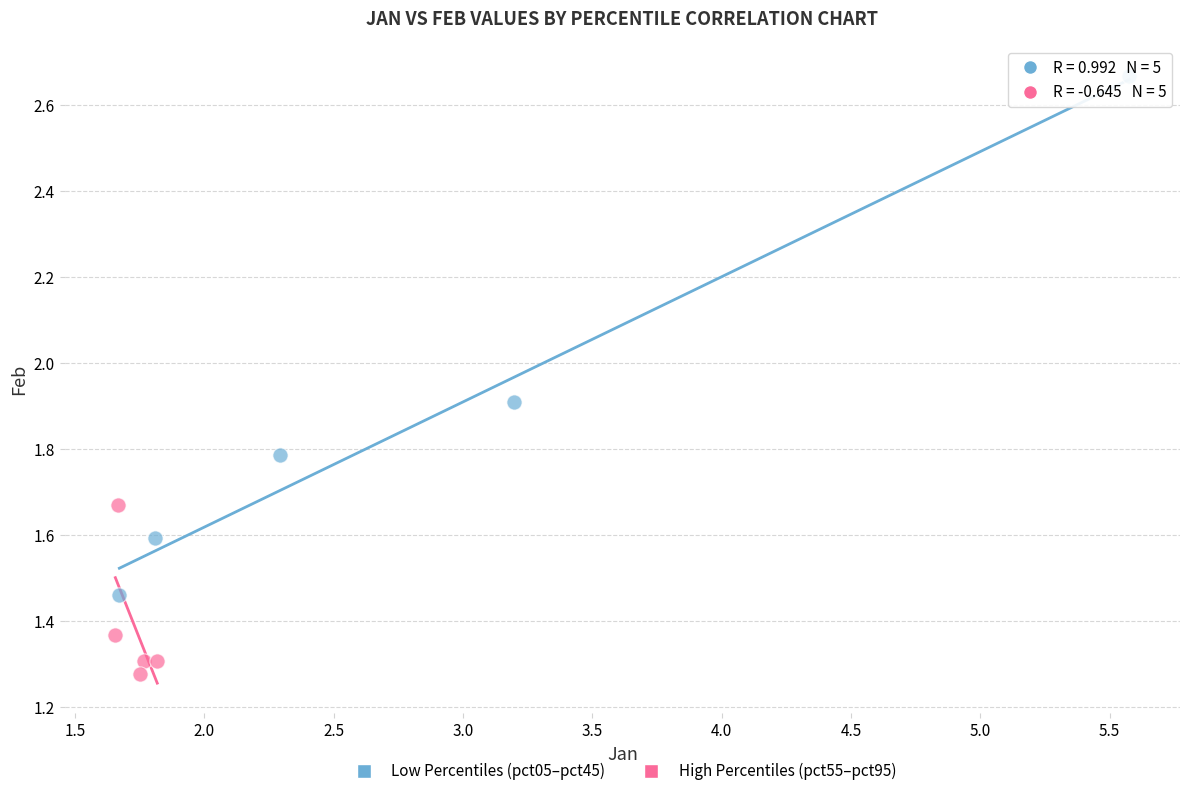

Which series contains the highest Y value?

Low Percentiles (pct05–pct45)